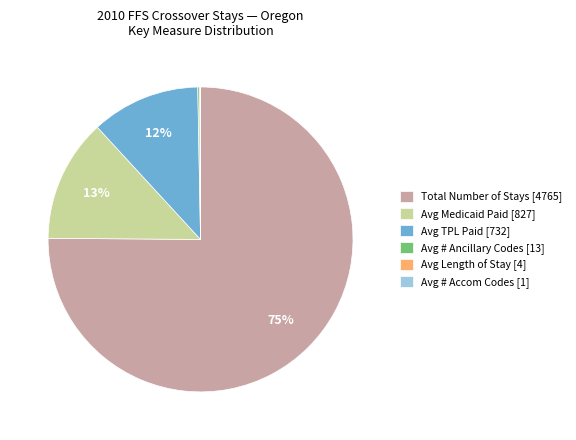

Between Avg Medicaid Paid [827] and Avg TPL Paid [732], which is larger?

Avg Medicaid Paid [827]